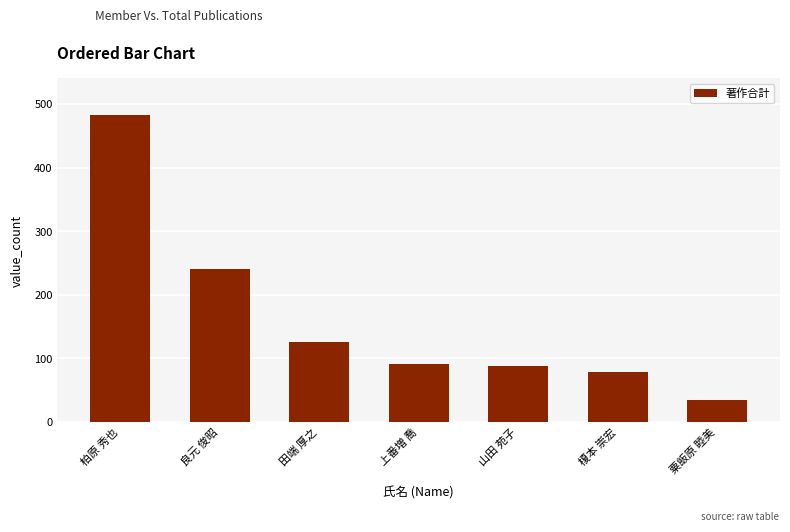

Which category has the highest value across all series?

柏原 秀也